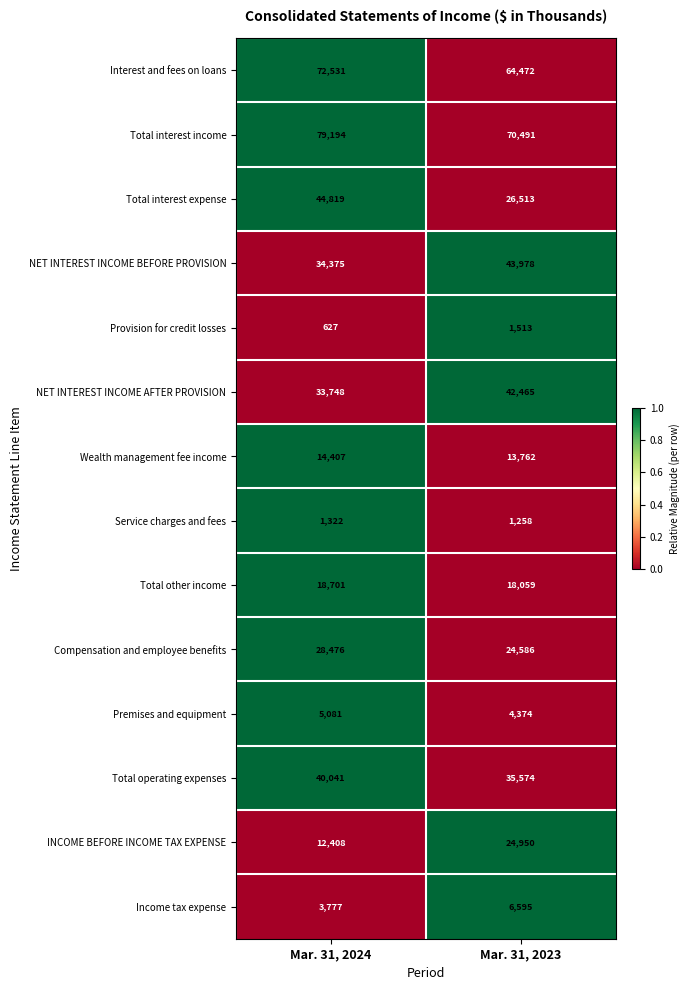

What is the total value across all series at Mar. 31, 2023?

378590